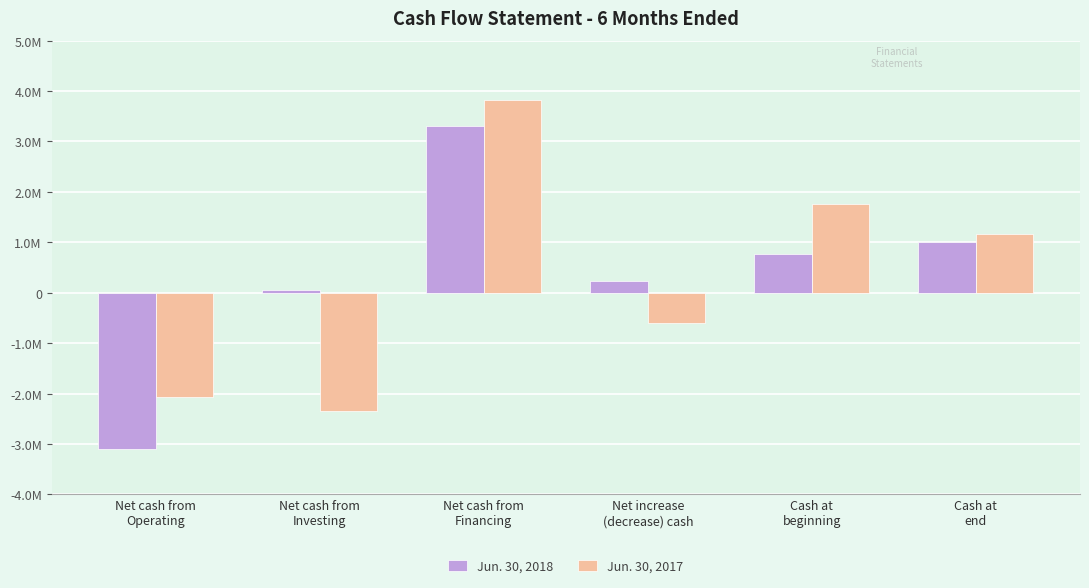

What is the difference between the maximum and second lowest values in the Jun. 30, 2017 series?

5885742